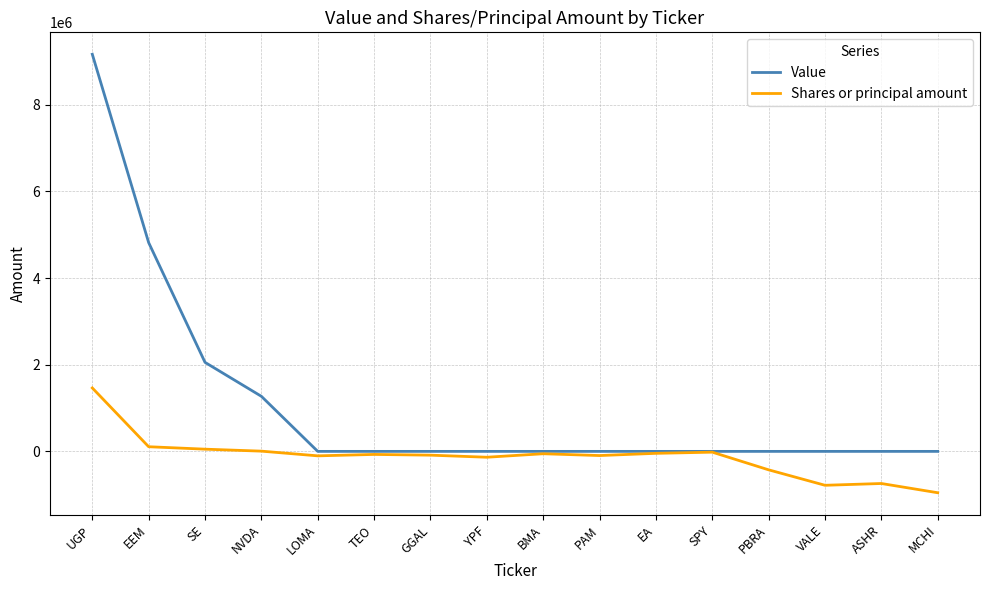

Is it true that Value equals 4819000 at EEM?

True